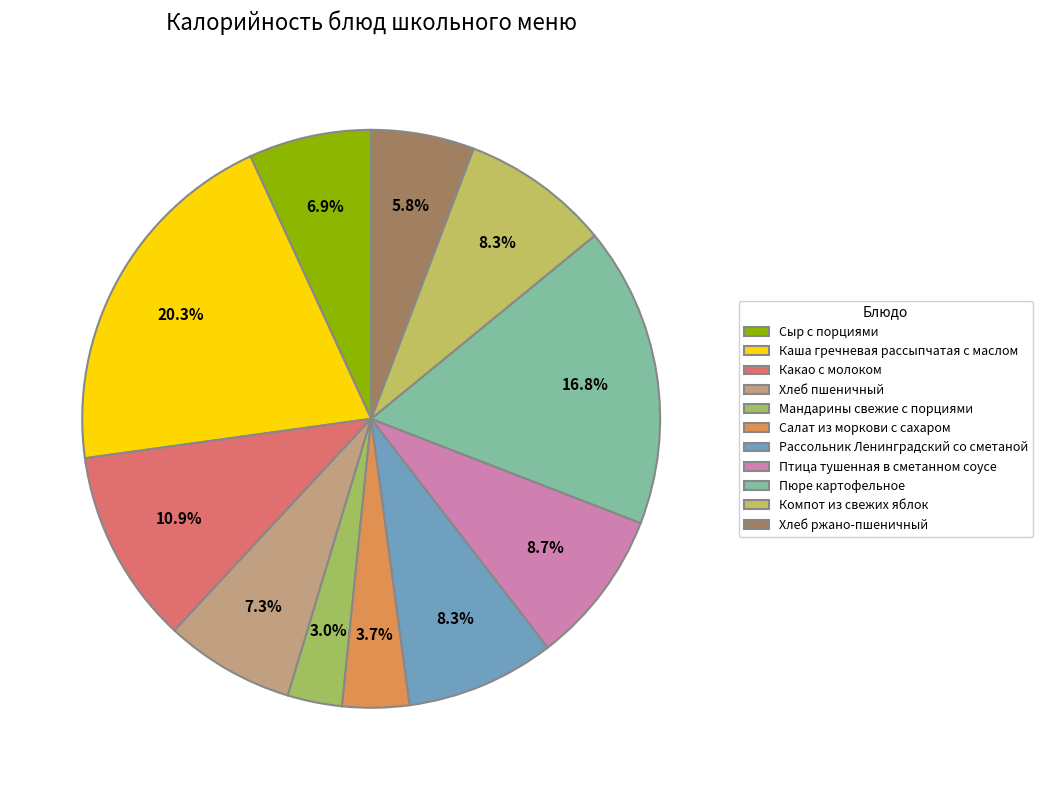

Count the number of slices in the pie.

11